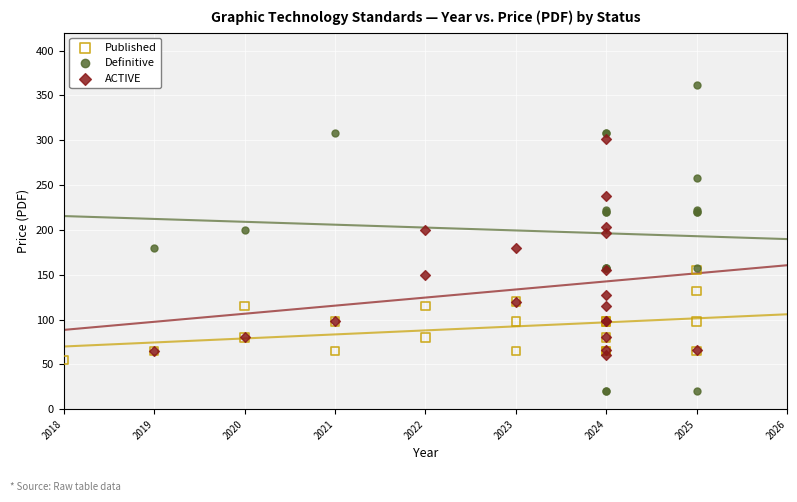

Which series has the largest Y range (max minus min)?

Definitive